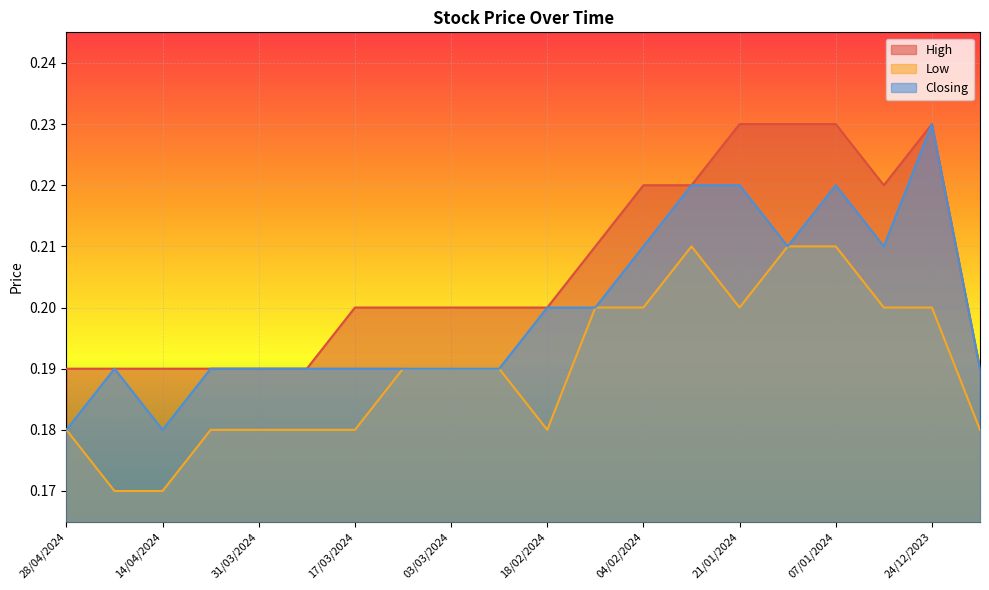

What is the sum of the Low values at 11/02/2024 and 28/04/2024?

0.4